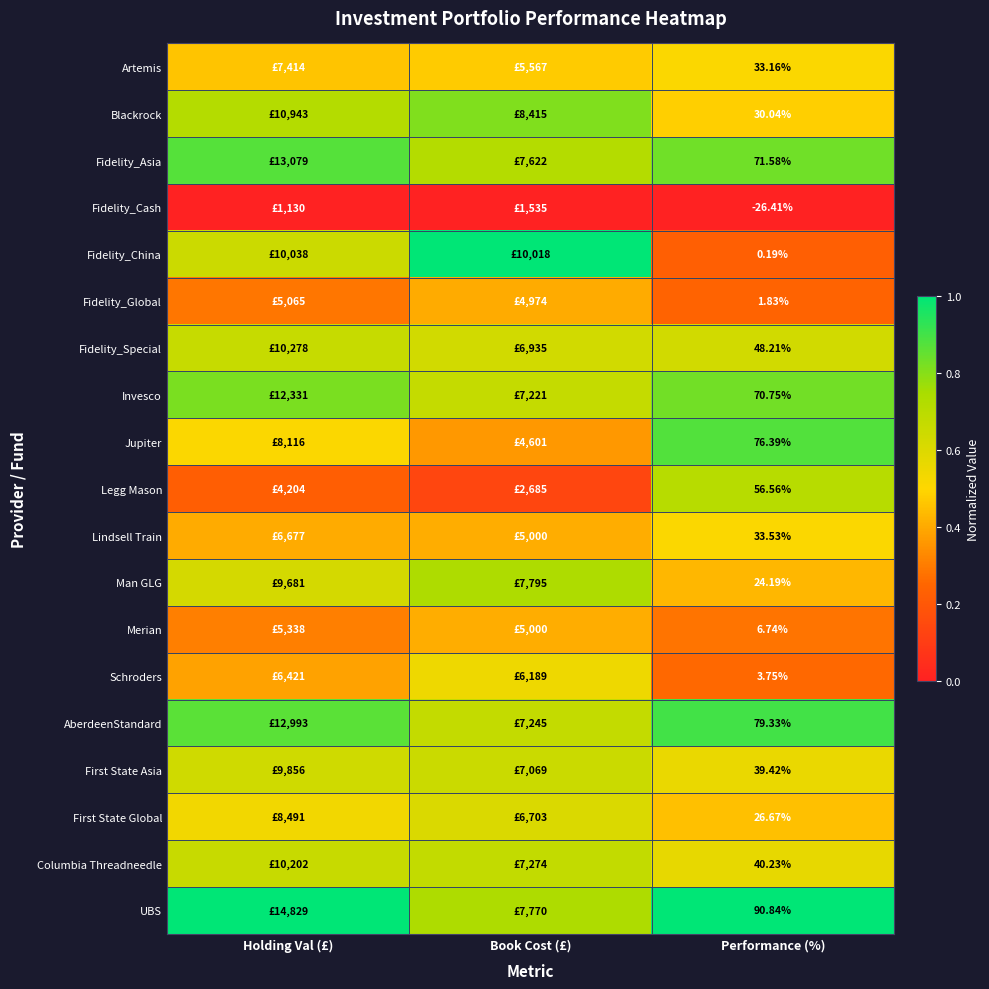

At Performance (%), list the series in order from smallest to largest.

Fidelity_Cash, Fidelity_China, Fidelity_Global, Schroders, Merian, Man GLG, First State Global, Blackrock, Artemis, Lindsell Train, First State Asia, Columbia Threadneedle, Fidelity_Special, Legg Mason, Invesco, Fidelity_Asia, Jupiter, AberdeenStandard, UBS